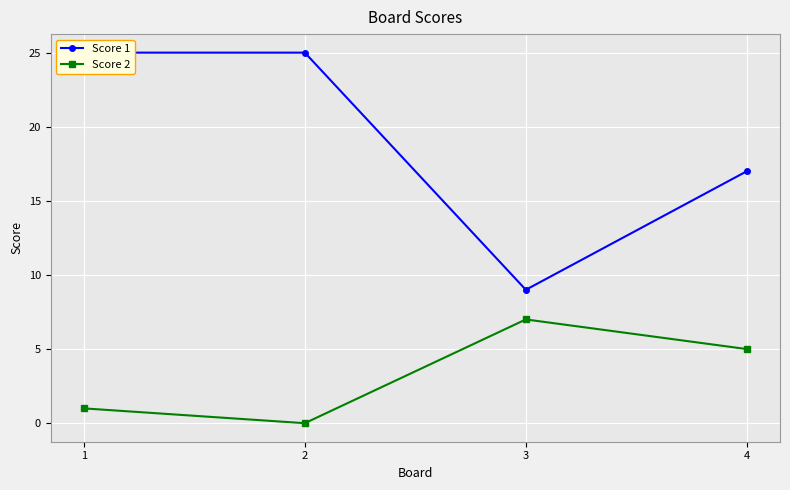

The value of Score 2 at 2 is -4. True or false?

False